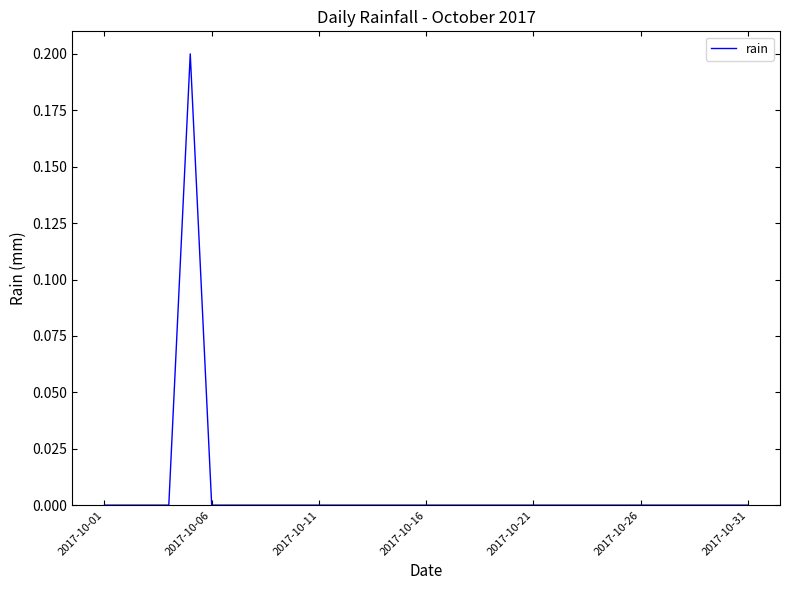

True or false: the data shows 0.1 at 2017-10-16.

False